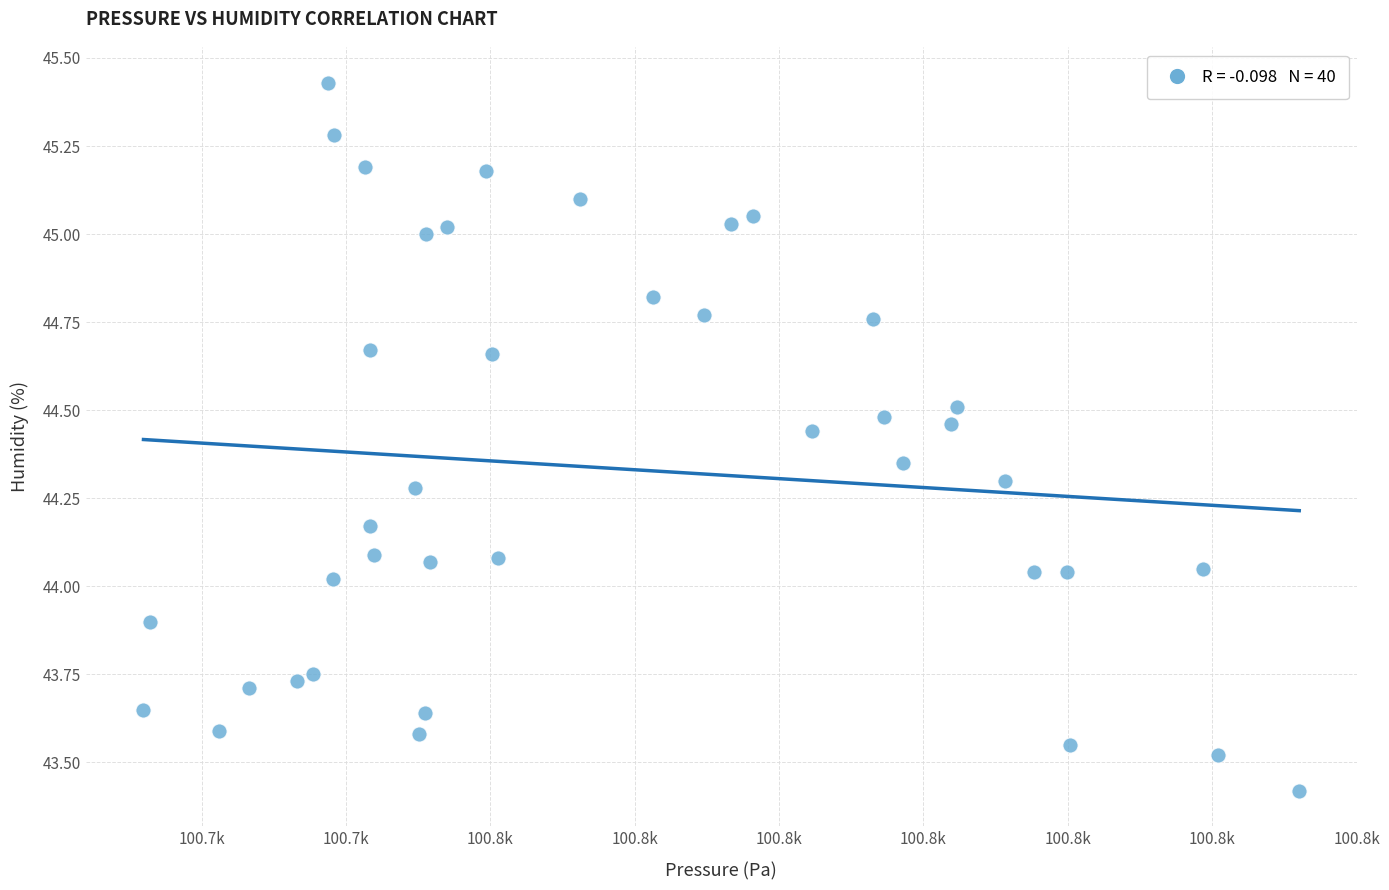

What is the range of X values (max minus min)?

80.1